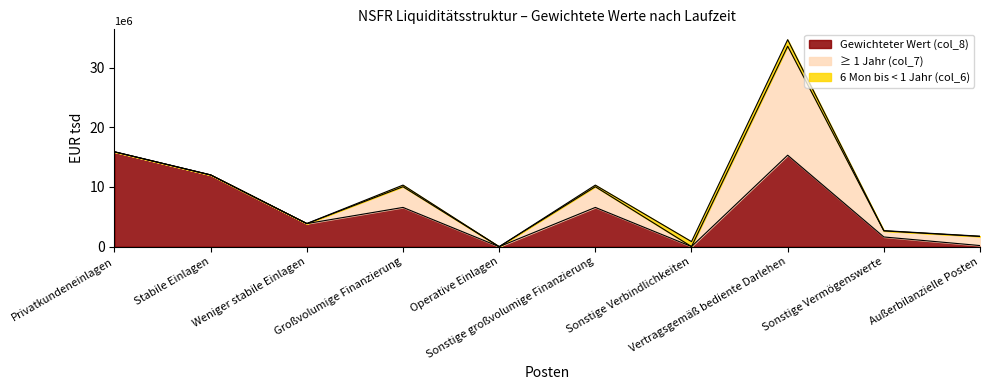

At which label does ≥ 1 Jahr (col_7) first exceed 1014850?

Großvolumige Finanzierung